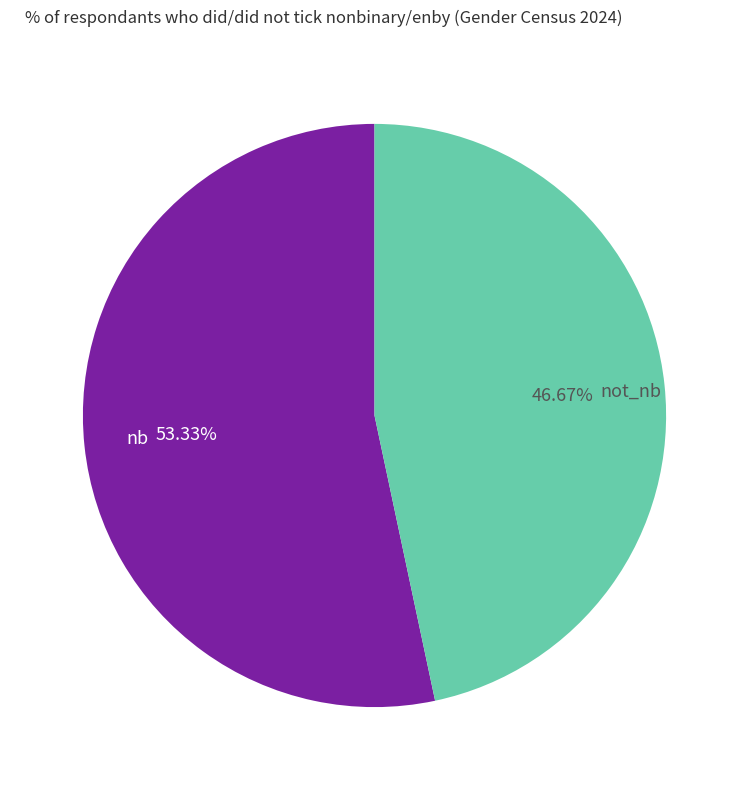

Do not_nb and nb together represent more than half of the pie?

Yes